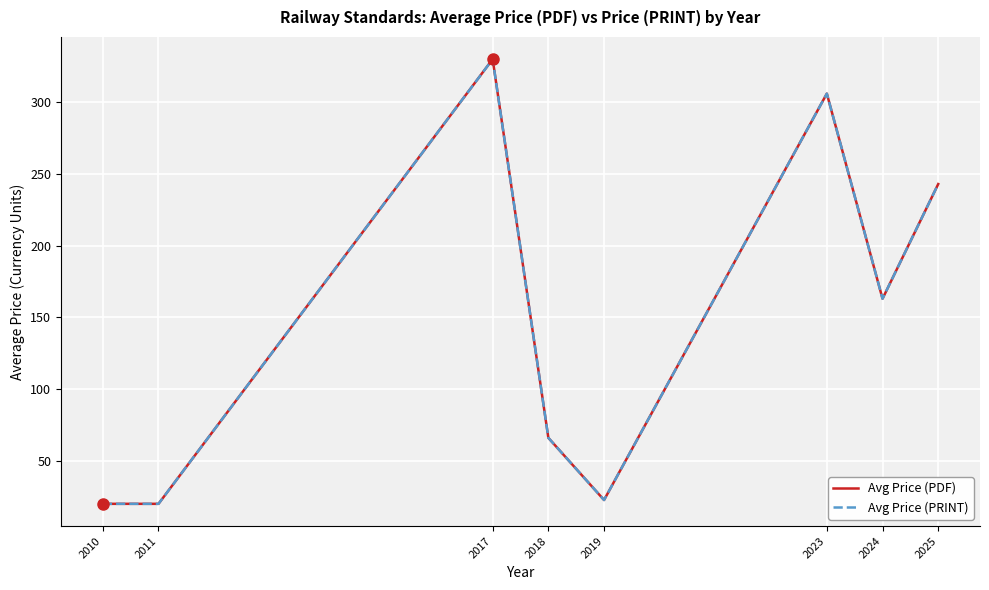

Does the chart display data point markers on the line(s)?

No